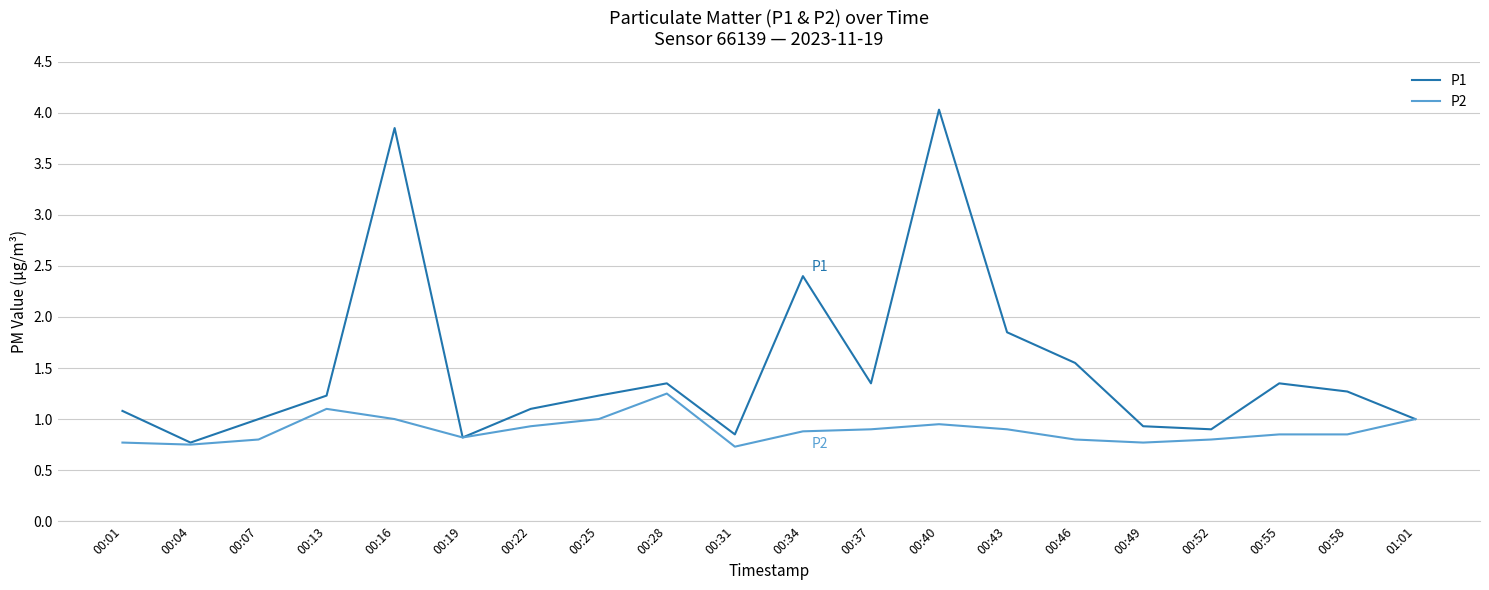

What is the difference between the maximum and minimum values in the P1 series?

3.3